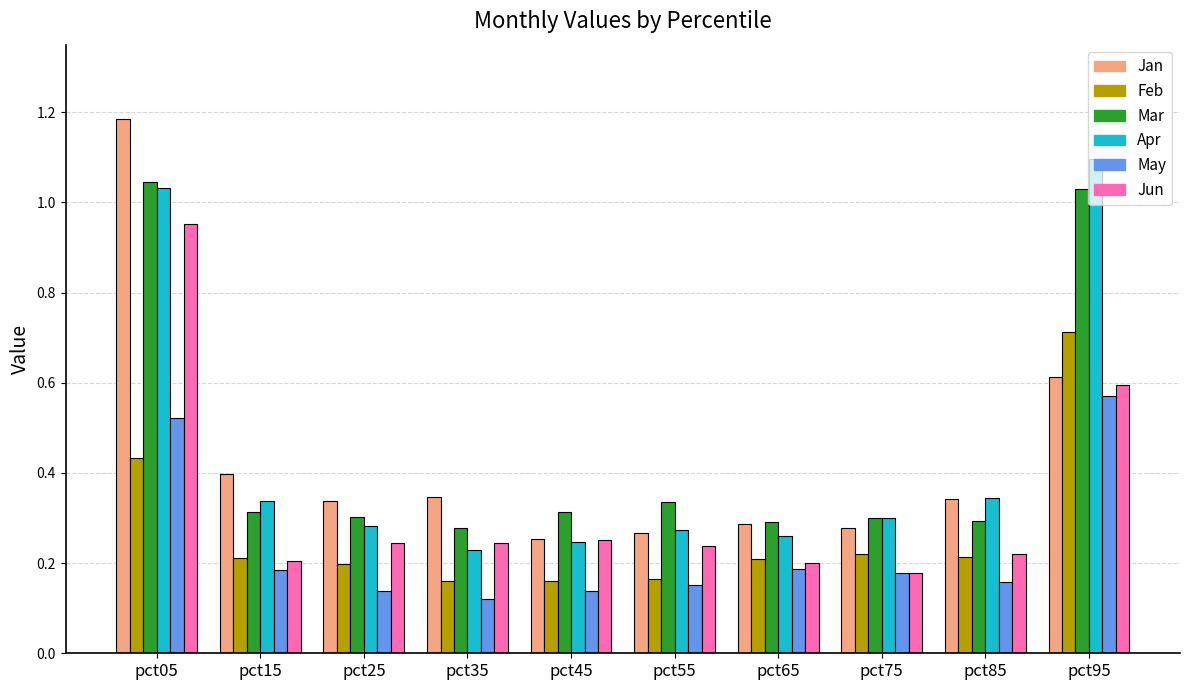

Which category has the highest value in the Feb series?

pct95